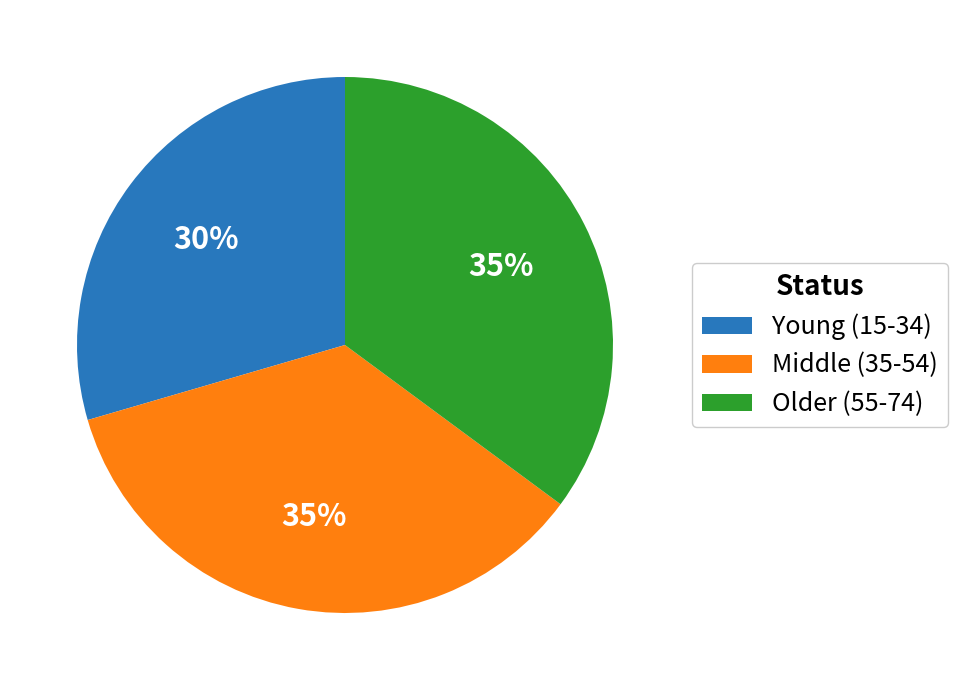

Which has a higher value, Middle (35-54) or Young (15-34)?

Middle (35-54)